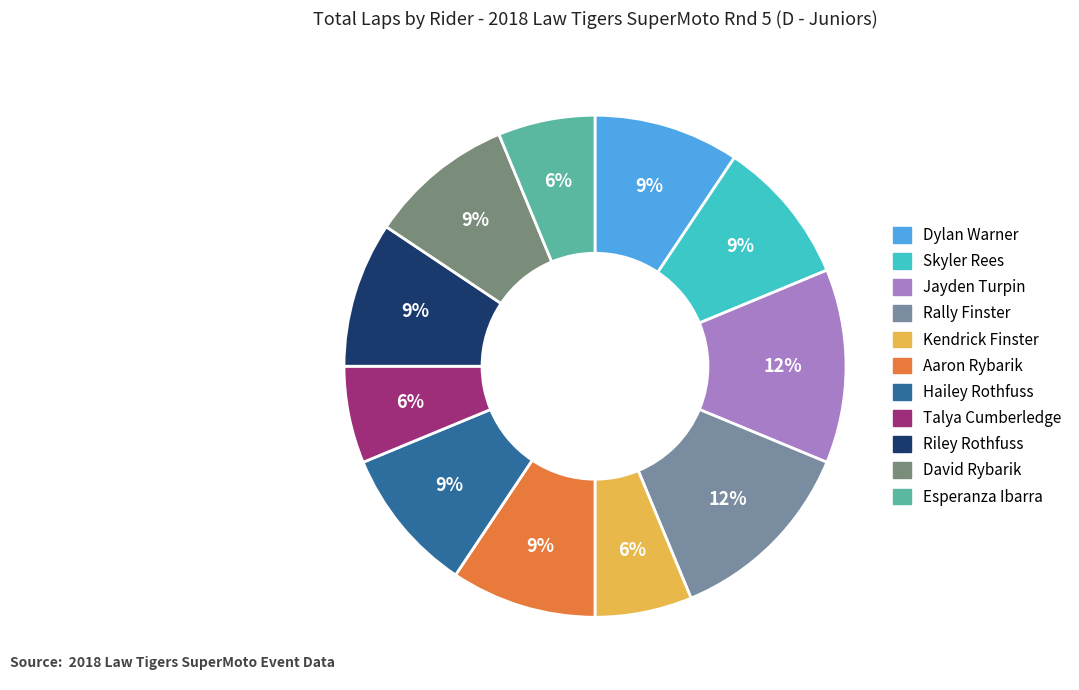

How many segments does this pie chart have?

11